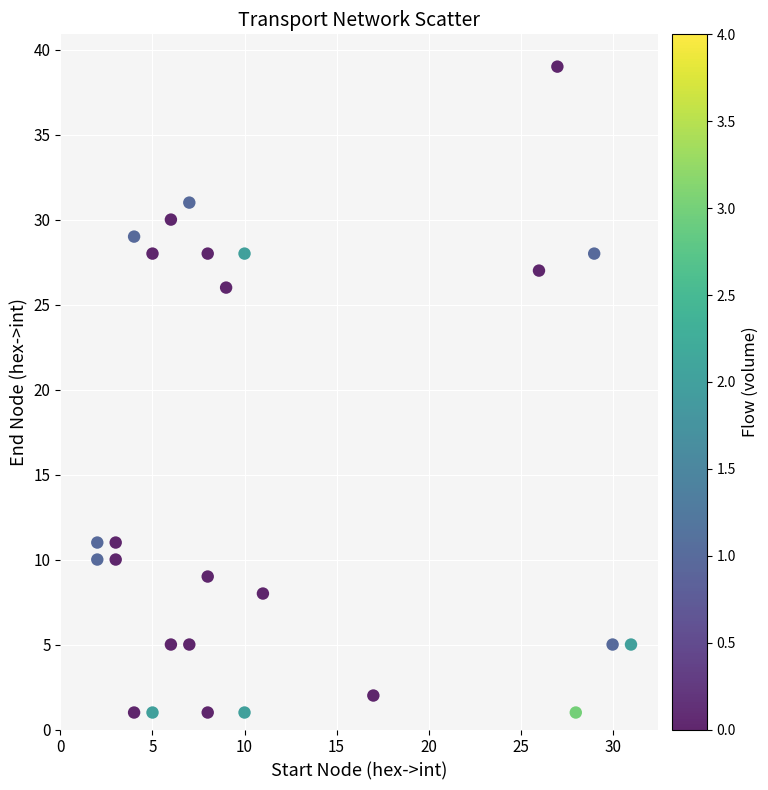

What is the range of X values (max minus min)?

29